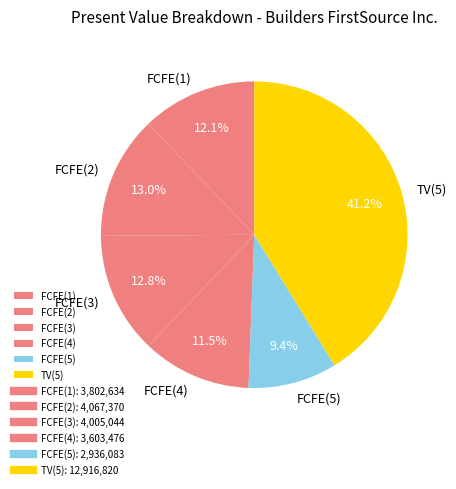

Is TV(5) the majority of the pie?

No